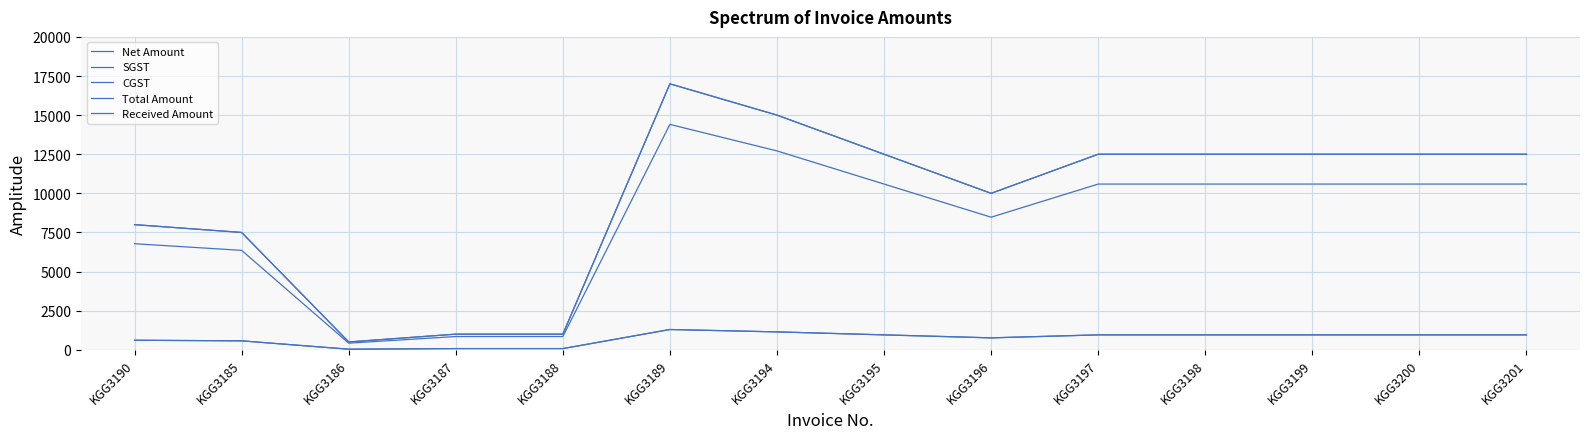

Is this an area chart (filled region under the line)?

No